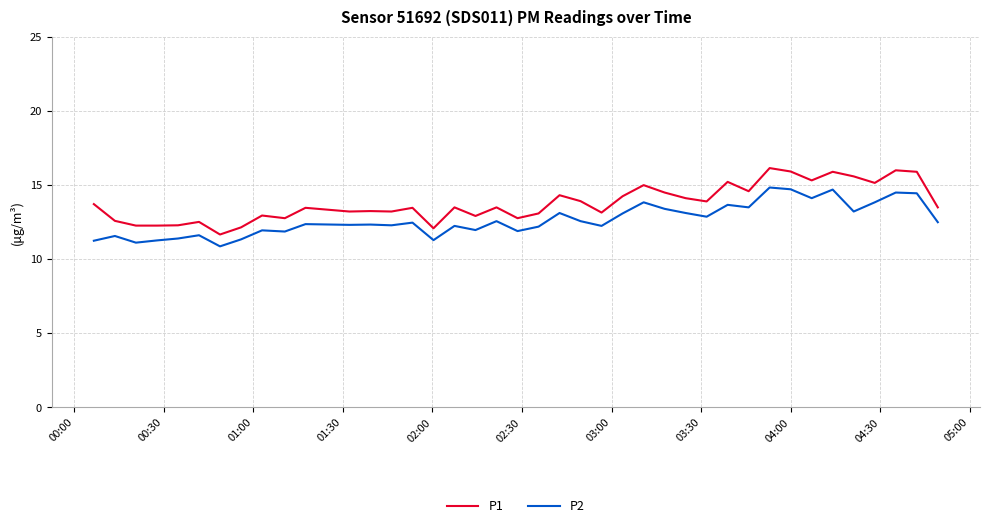

In P2, how many points are lower than both neighbors (excluding endpoints)?

13